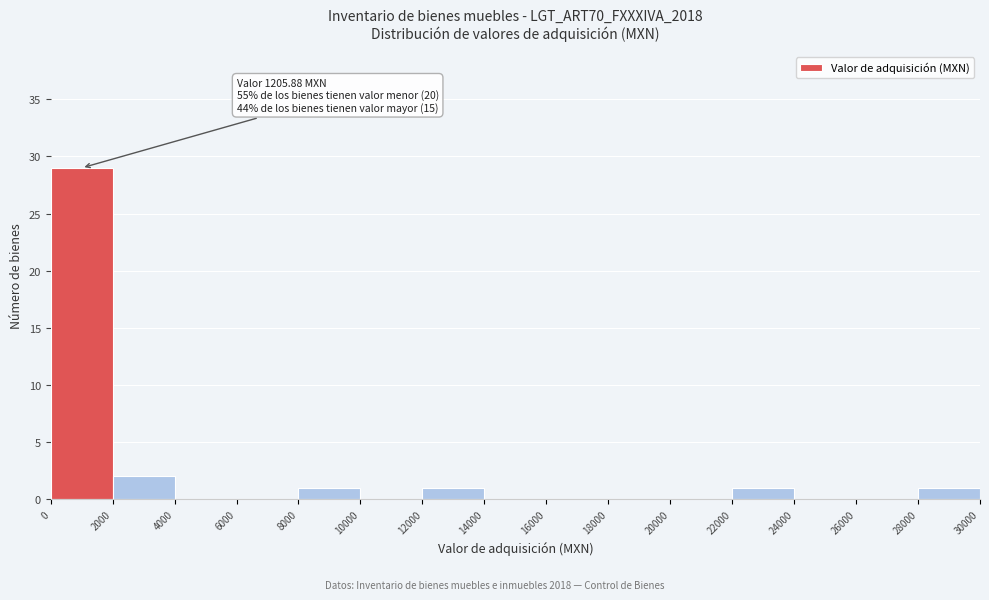

Over which range of the x-axis is the bar tallest?

0 to 2000